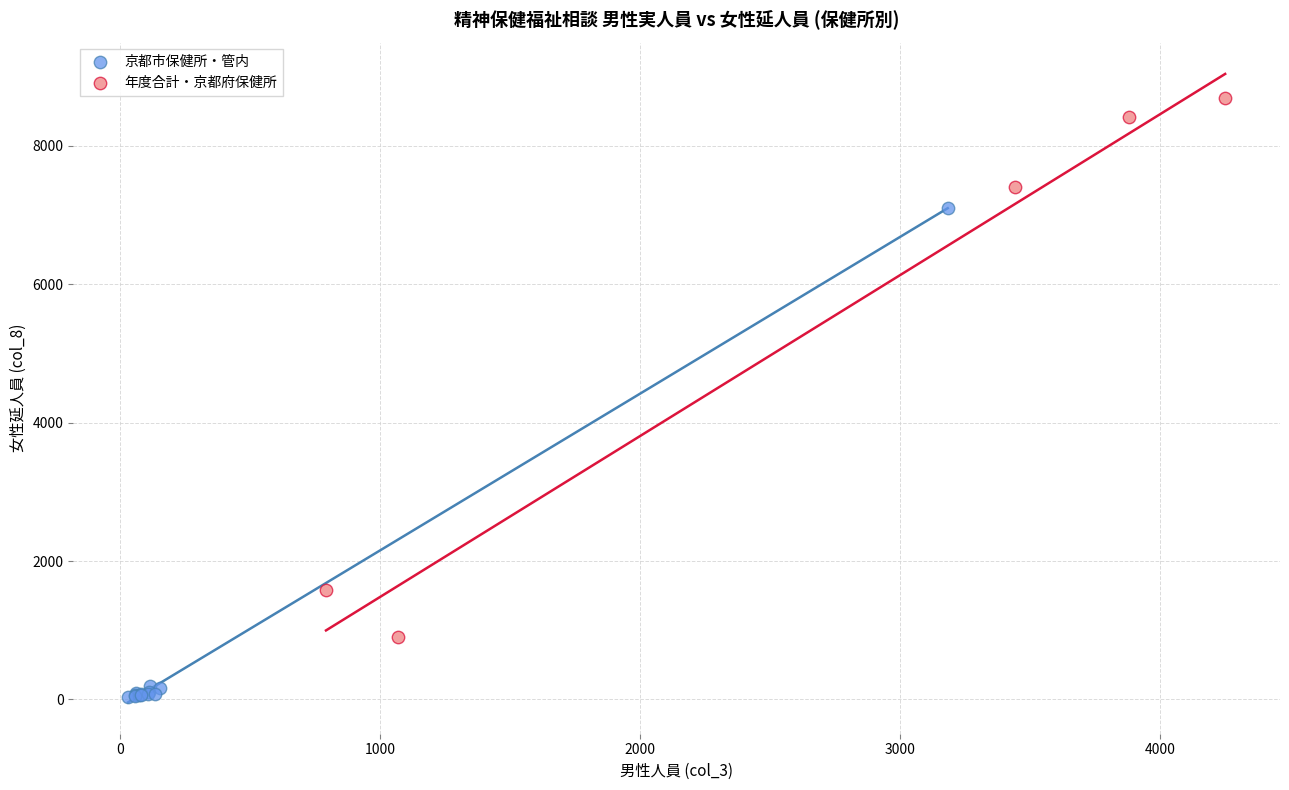

Which series reaches the minimum Y coordinate?

京都市保健所・管内